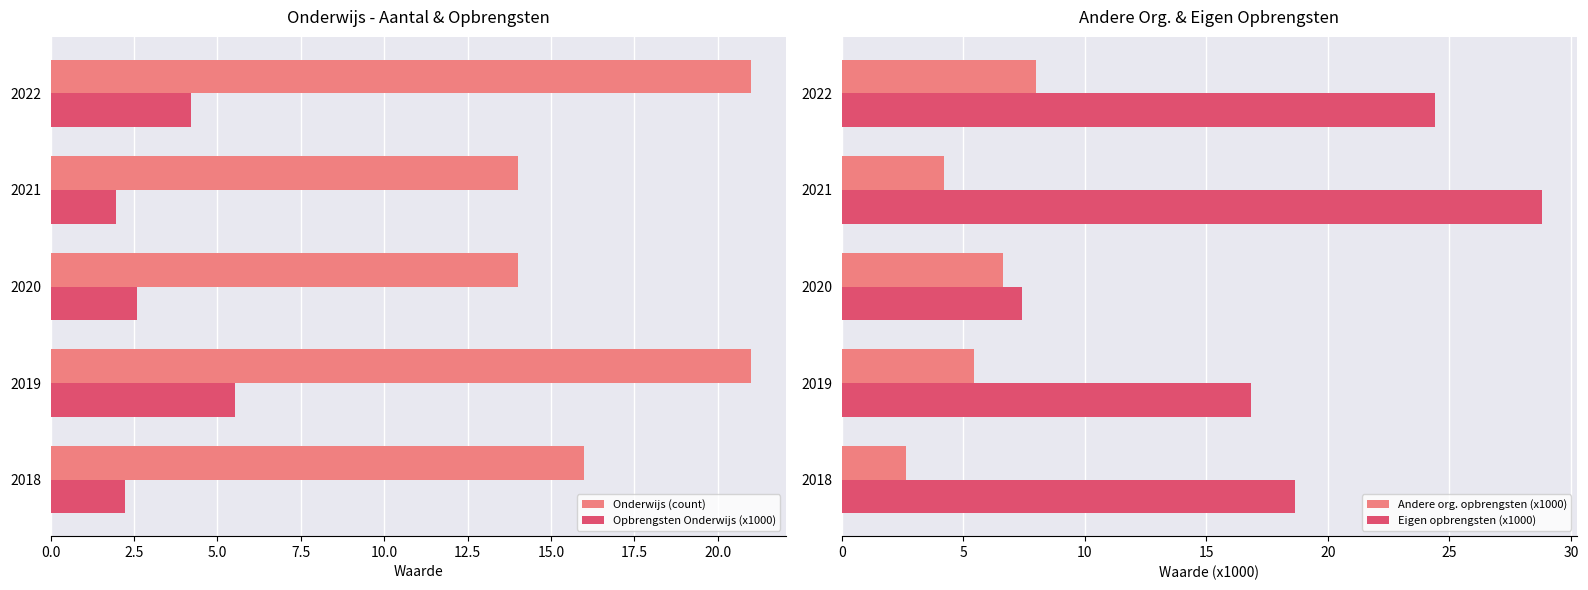

What is the difference between the second highest and second lowest values in the Opbrengsten Onderwijs (x1000) series?

2.0